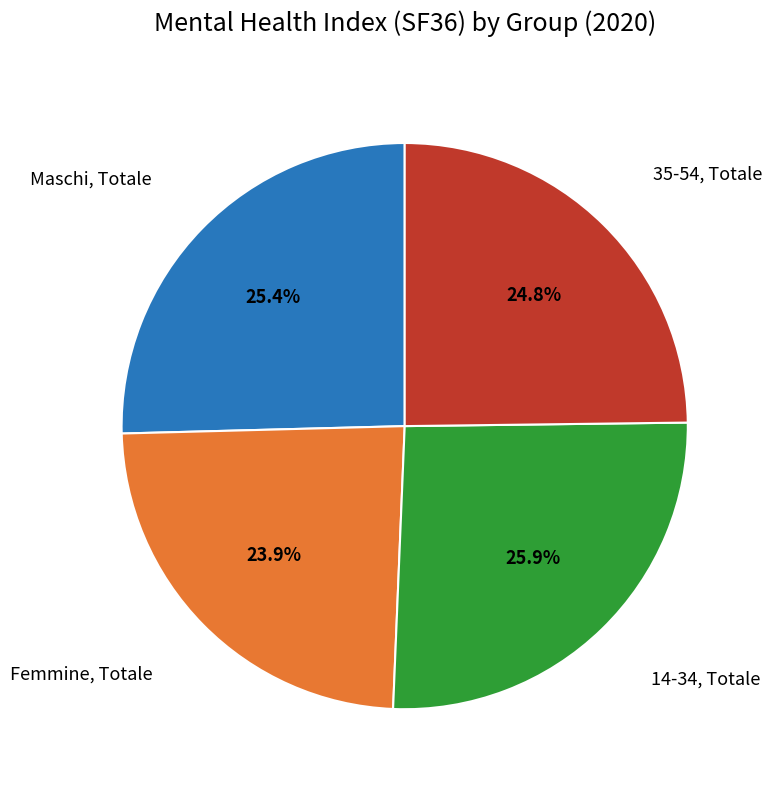

How many segments does this pie chart have?

4